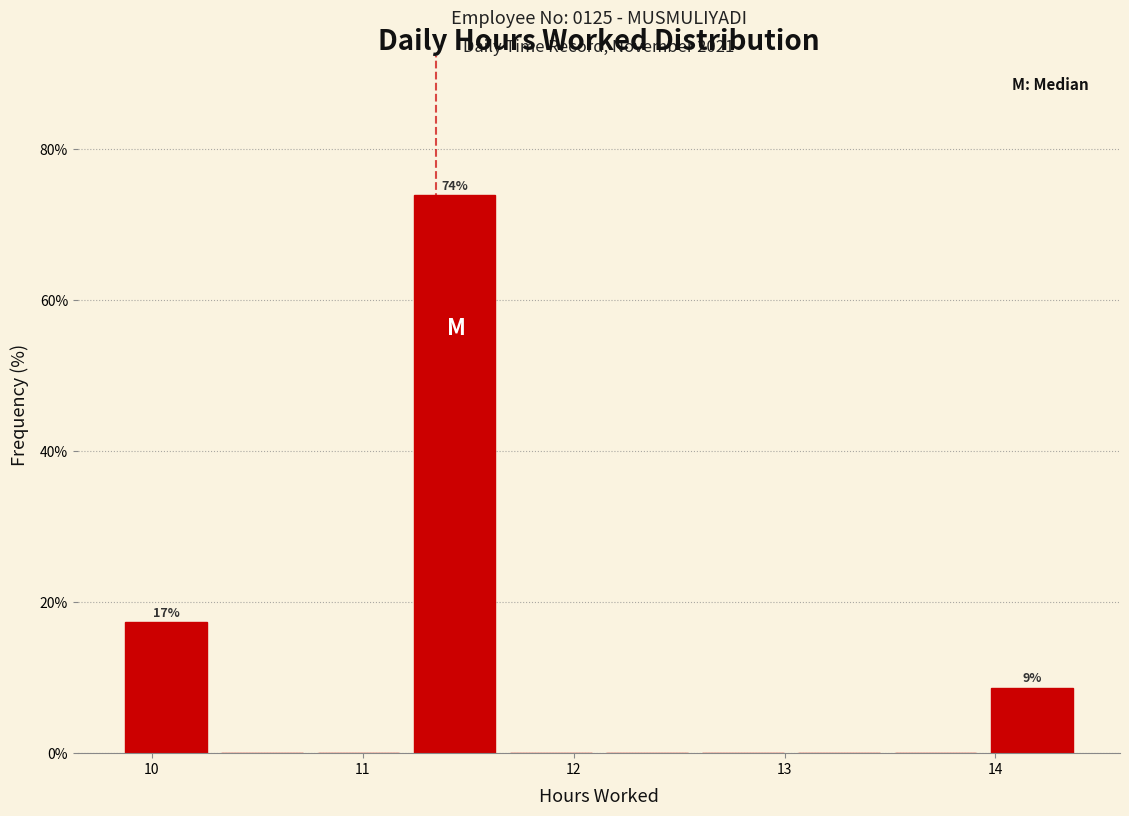

Which range on the x-axis has the tallest bar?

11.2 to 11.7